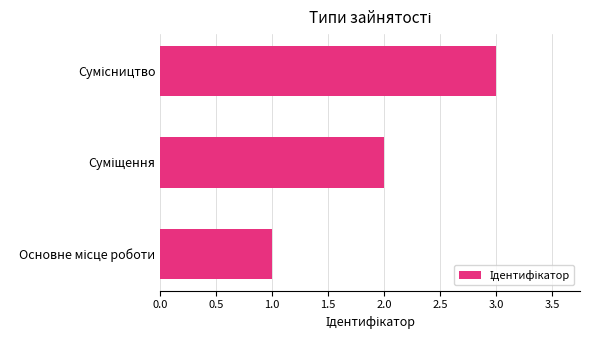

How many categories are shown in the chart?

3